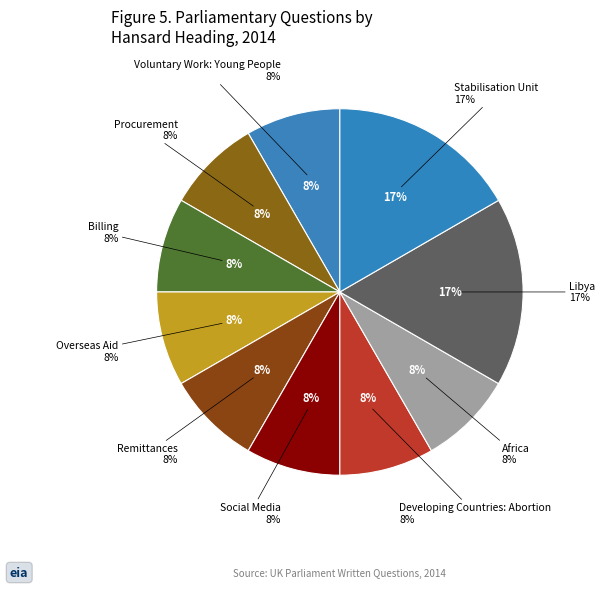

Does Africa account for over 50% of the chart?

No